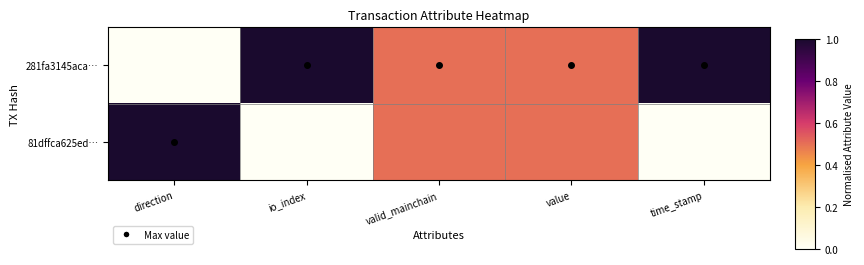

At valid_mainchain, list the series in order from largest to smallest.

281fa3145aca…, 81dffca625ed…